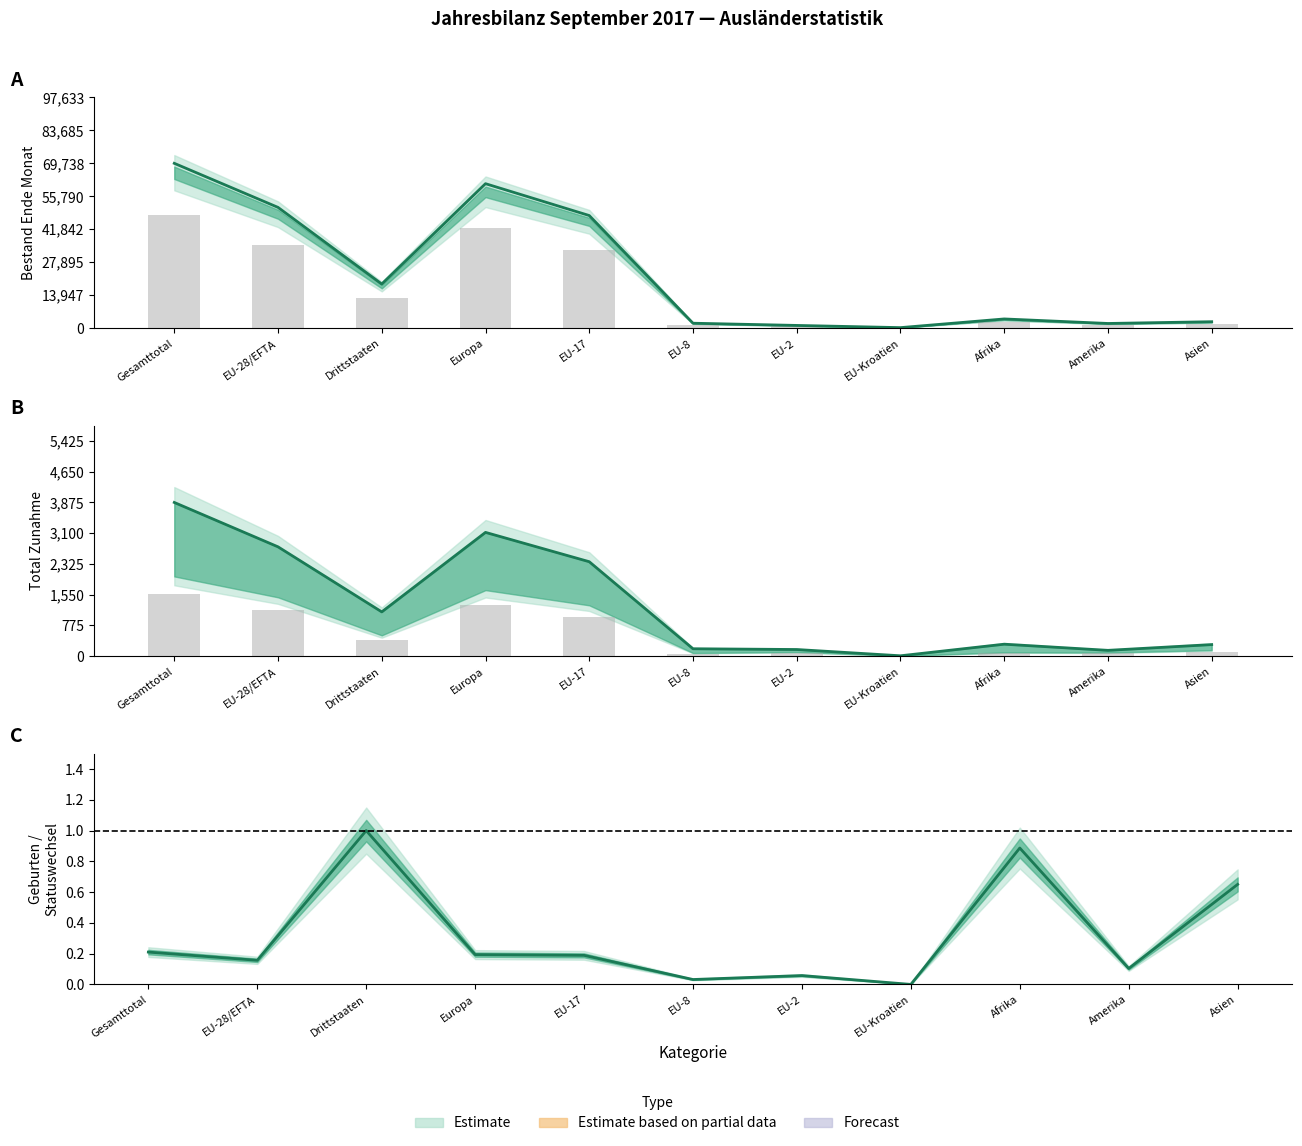

At how many categories does at least one series exceed 0?

11